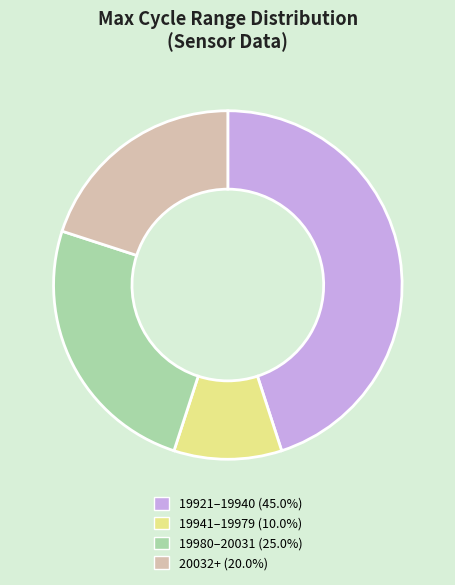

Is there any slice that represents more than half of the pie?

No